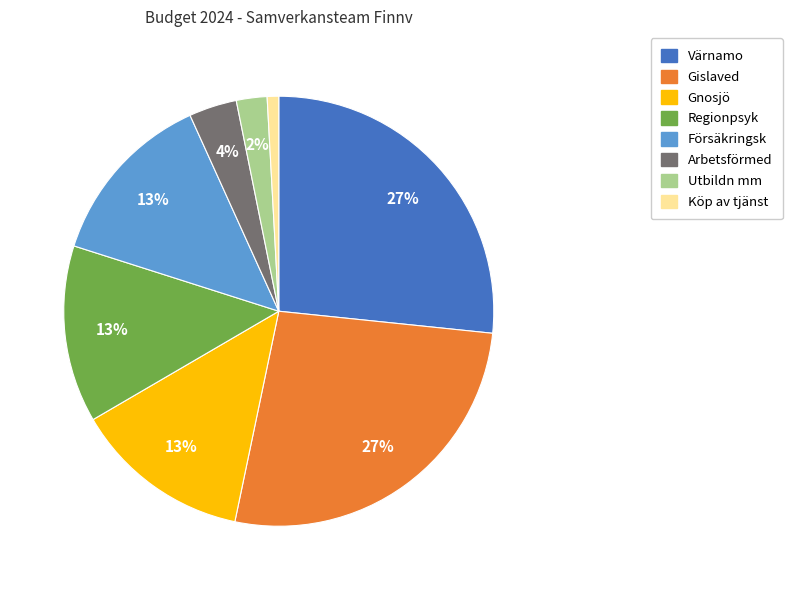

Combined, do Gislaved and Regionpsyk account for over 50%?

No